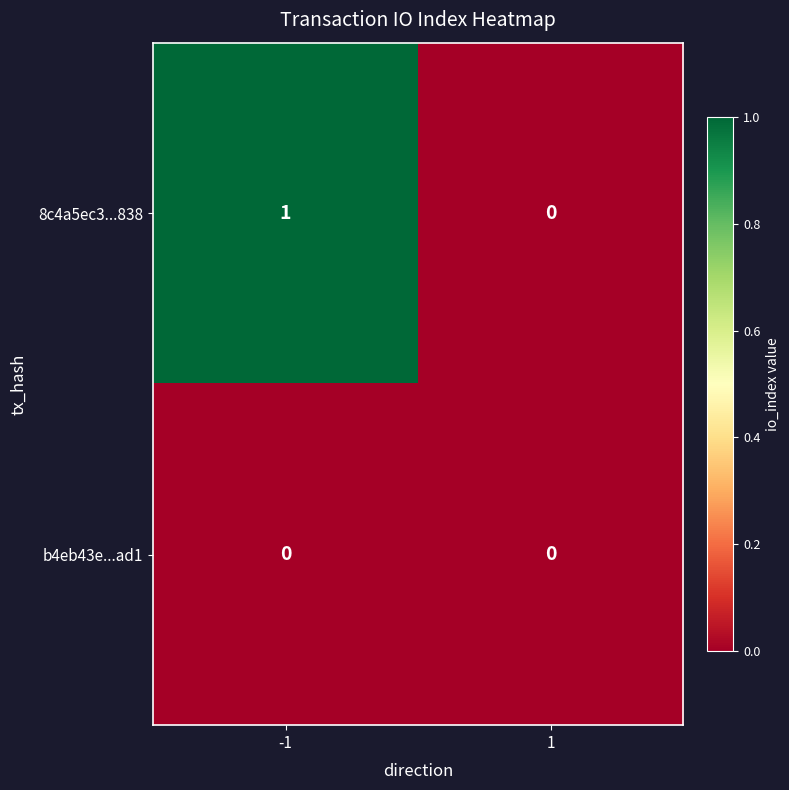

What is the maximum value shown in the chart?

1